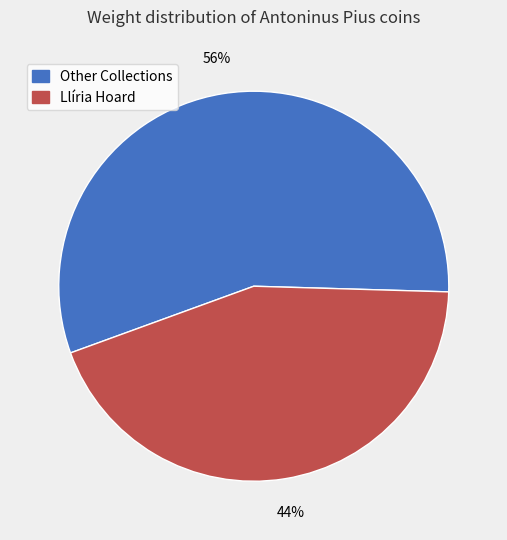

Does any single category account for the majority?

Yes